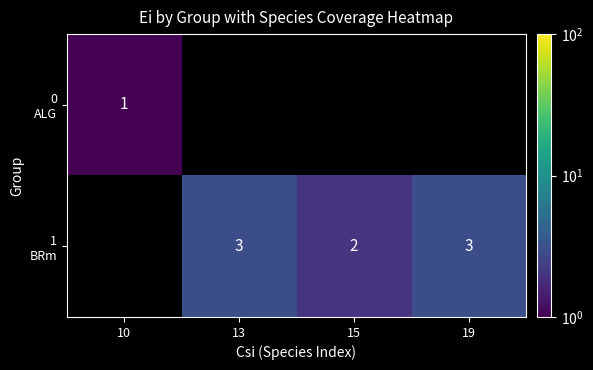

How many series are shown in this chart?

2